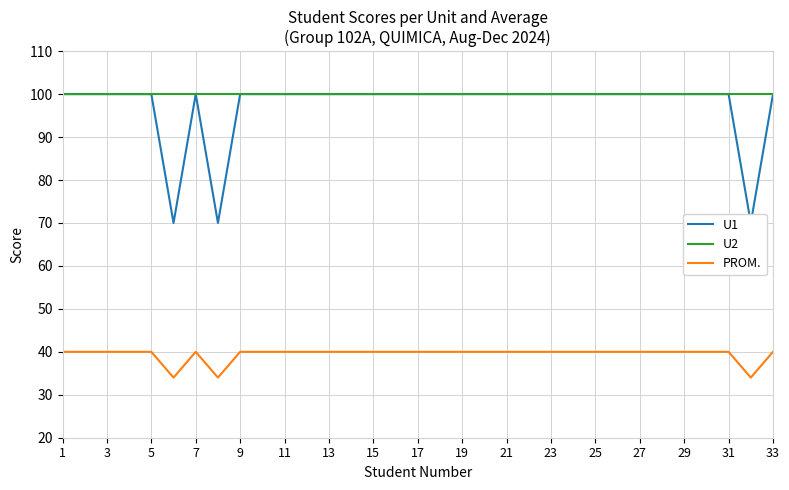

The PROM. series shows 10 at 11. True or false?

False